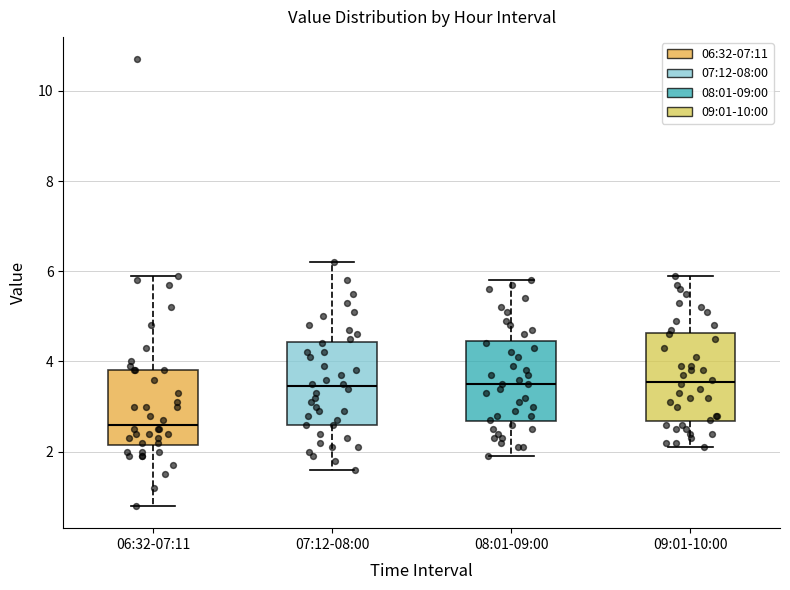

Where is the upper edge of the box for 09:01-10:00 on the y-axis? The values are not printed on the chart, so give them approximately, as read against the axis.

4.6